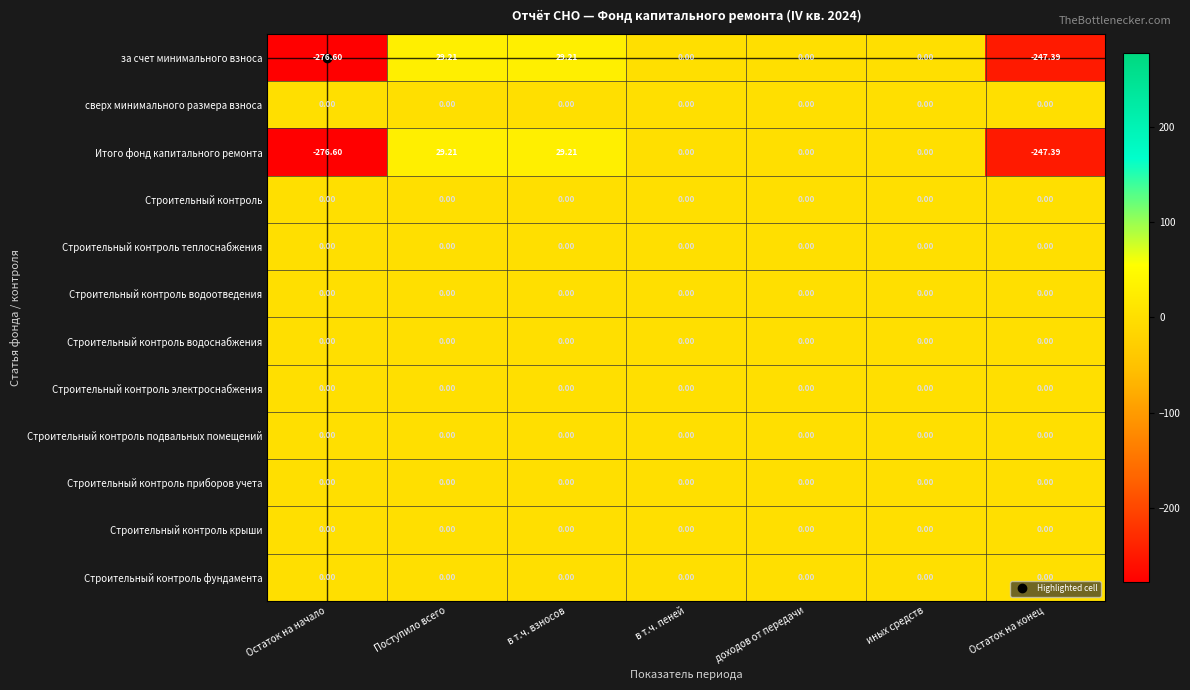

At which category does the chart reach its minimum across all series?

Остаток на начало